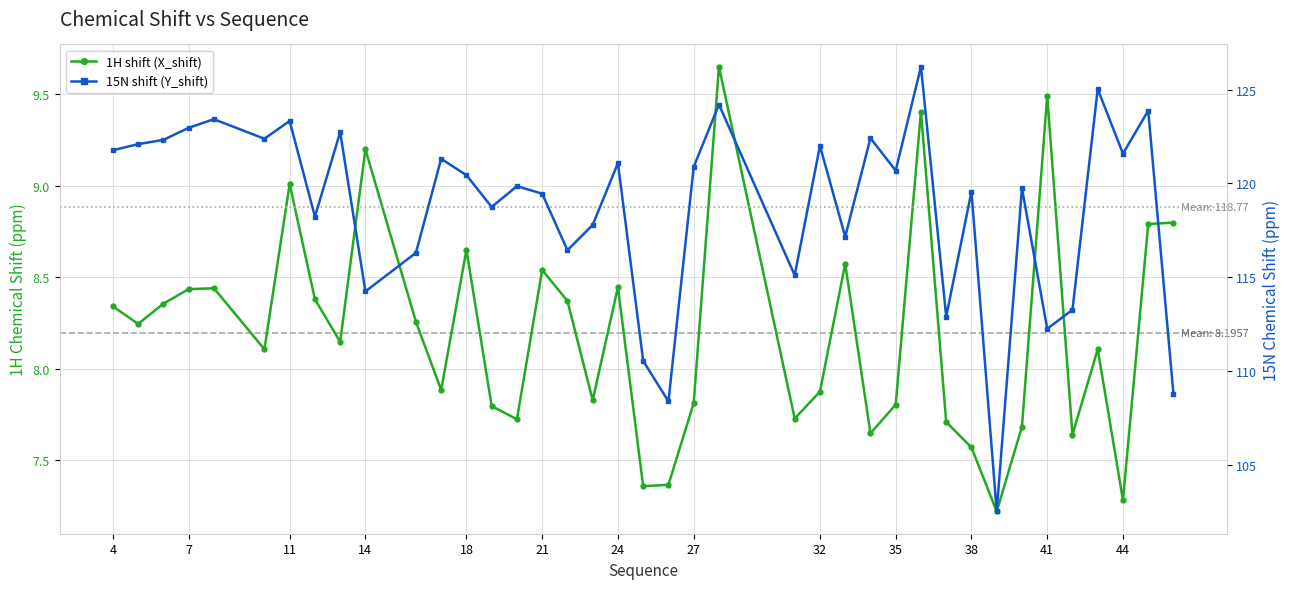

True or false: 1H shift (X_shift) has more than 2 interior local peaks.

True